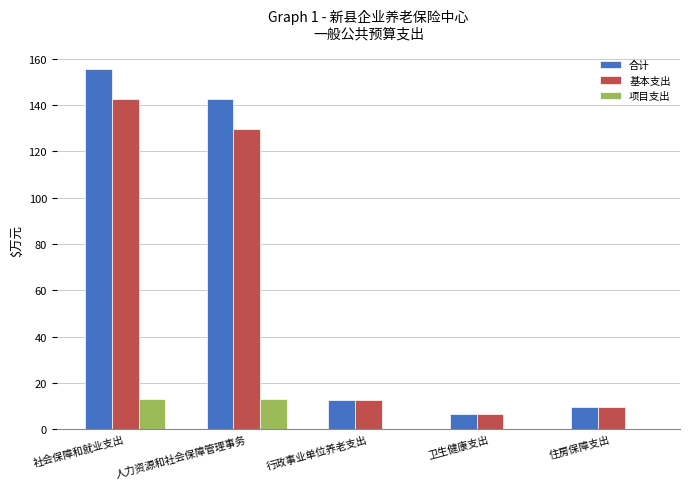

What are all the series names shown in the legend?

合计, 基本支出, 项目支出